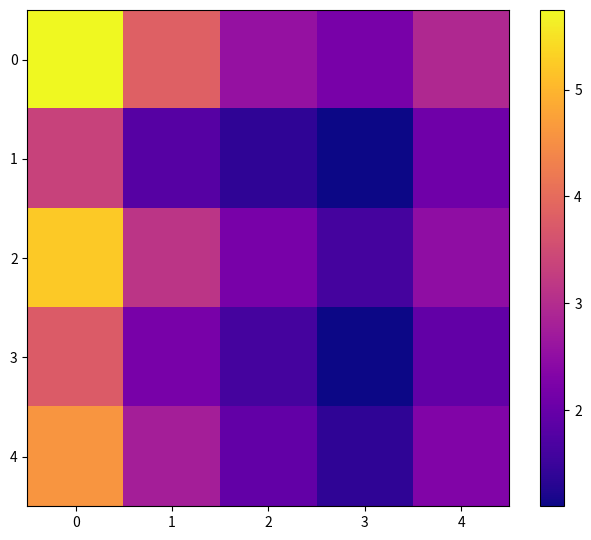

Which series has the largest range (max minus min)?

2